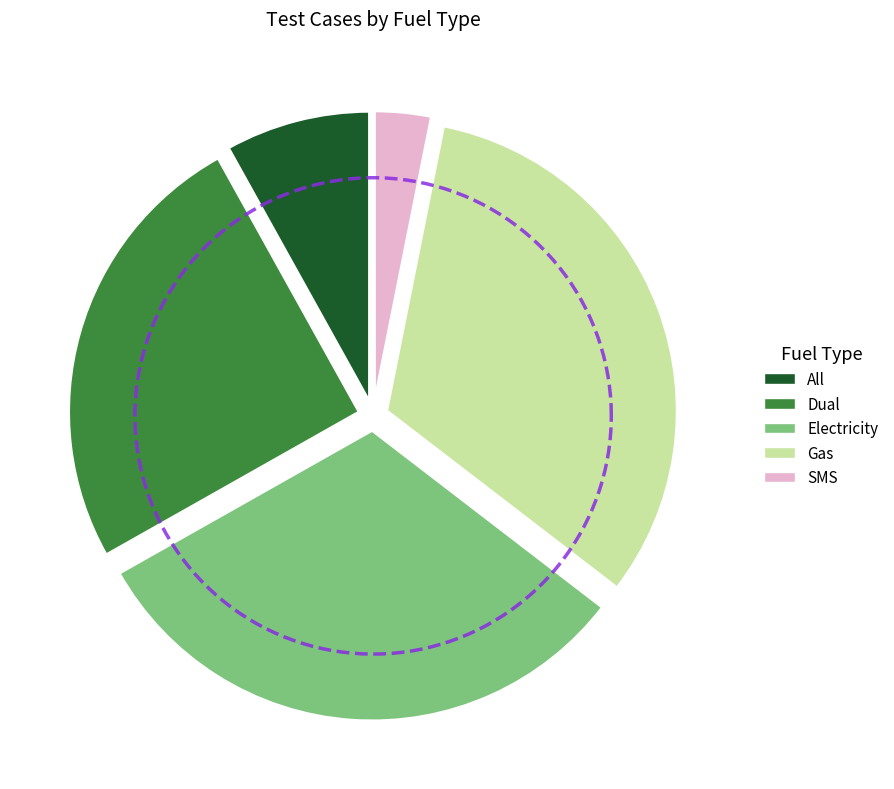

To the nearest percent, what percentage of the pie is Gas?

32%